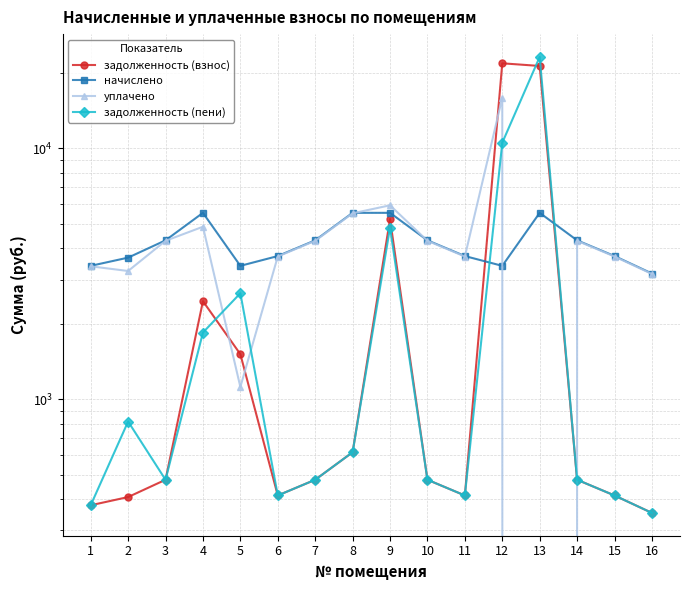

Which series changed the most between 1 and 2?

задолженность (пени)